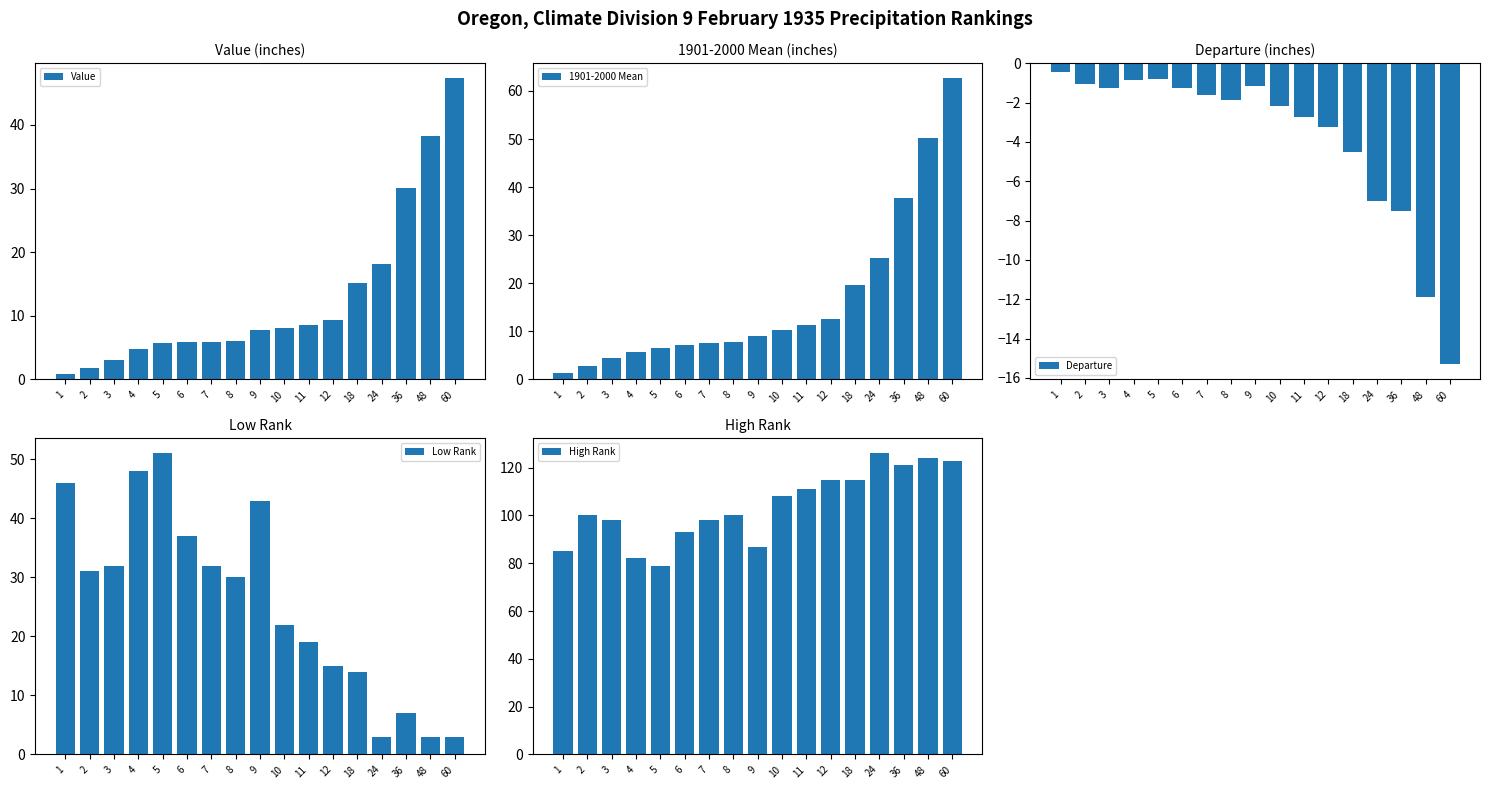

Which series has the largest total across all categories?

High Rank